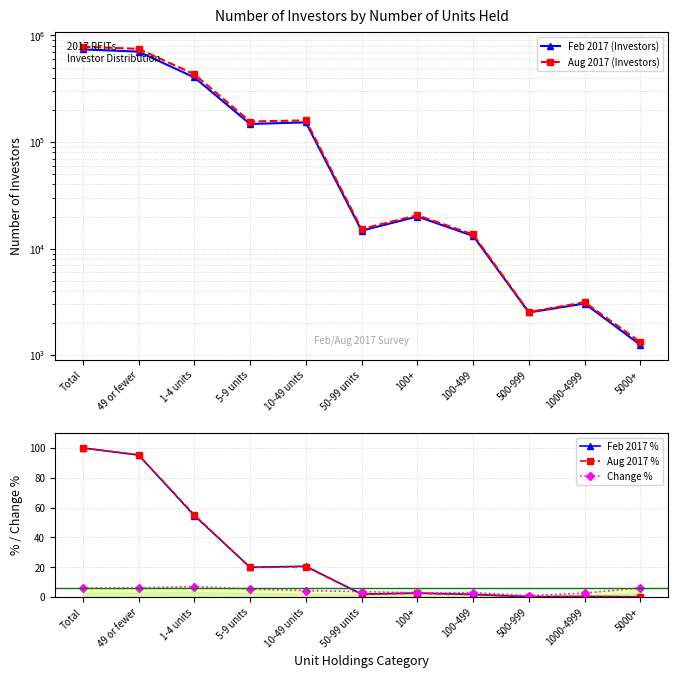

Does the chart have visible grid lines?

Yes